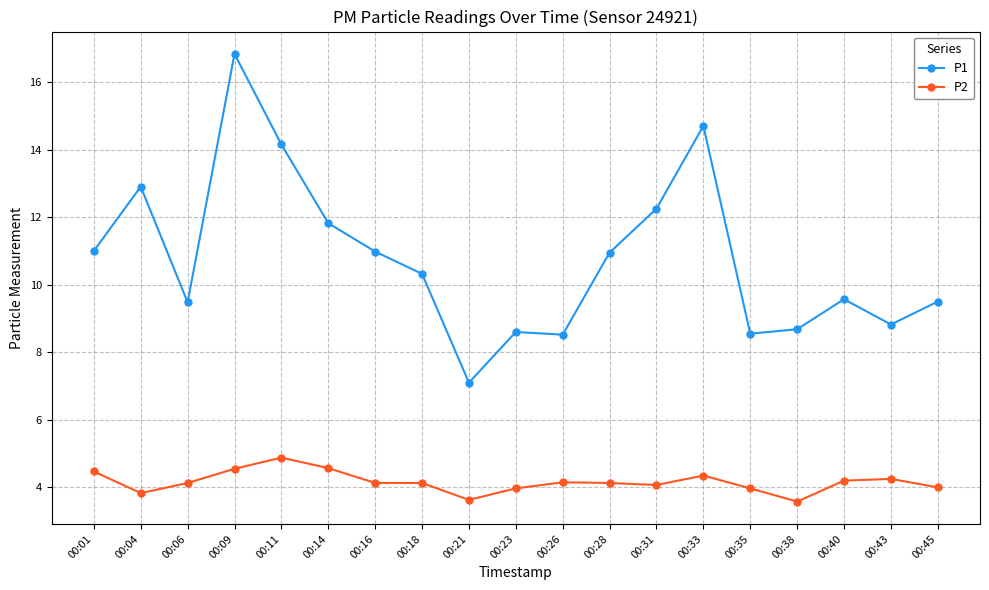

At how many categories does at least one series exceed 12?

5